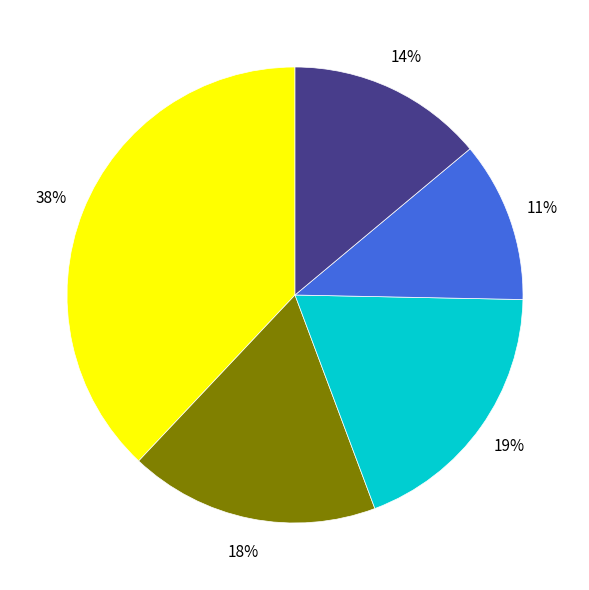

Is there any slice that represents more than half of the pie?

No